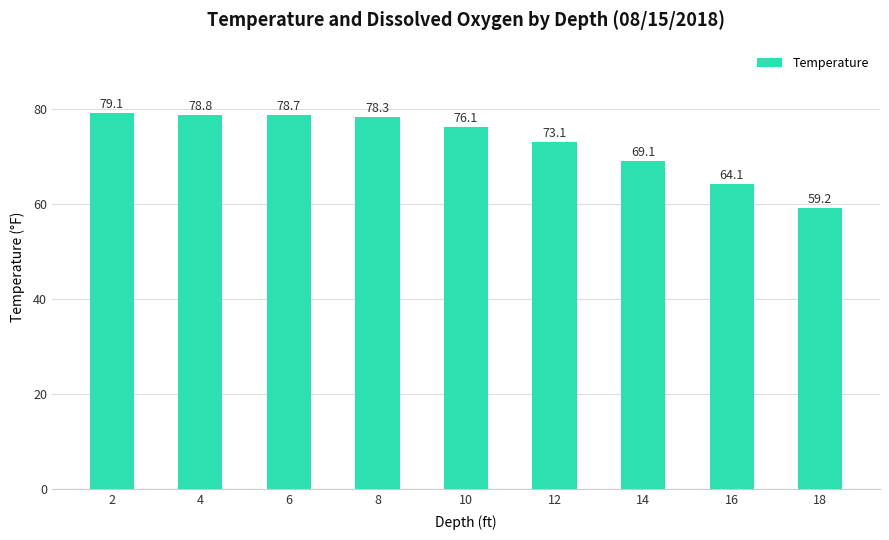

Reading right to left, extract all data points from this chart.

18=59.2	16=64.1	14=69.1	12=73.1	10=76.1	8=78.3	6=78.7	4=78.8	2=79.1